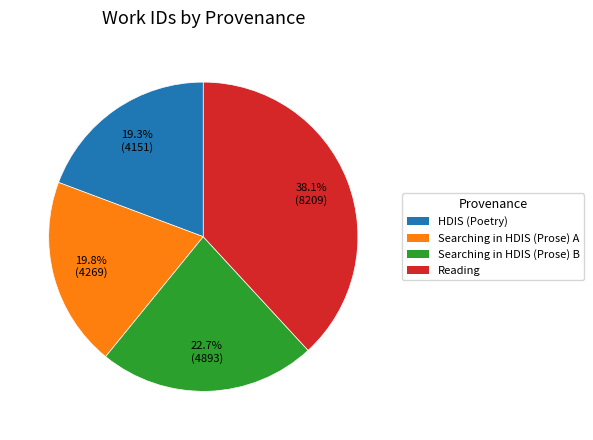

Is Reading the majority of the pie?

No